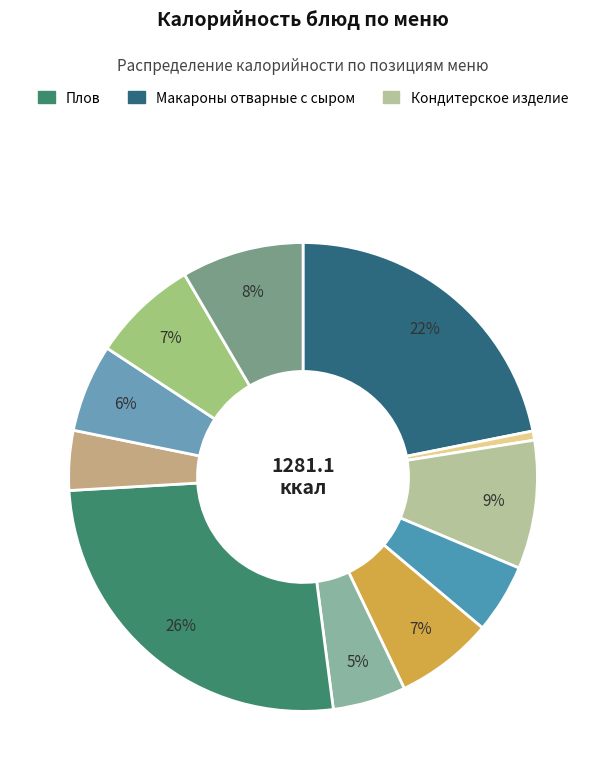

Does any single category account for the majority?

No